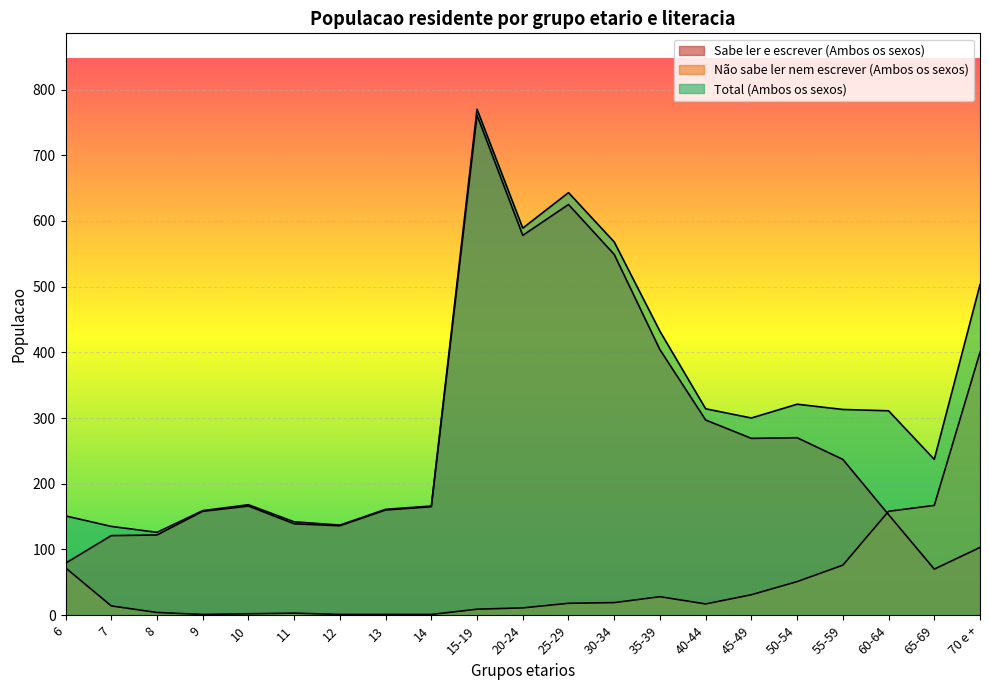

Where does the Sabe ler e escrever (Ambos os sexos) series first go above 165?

10